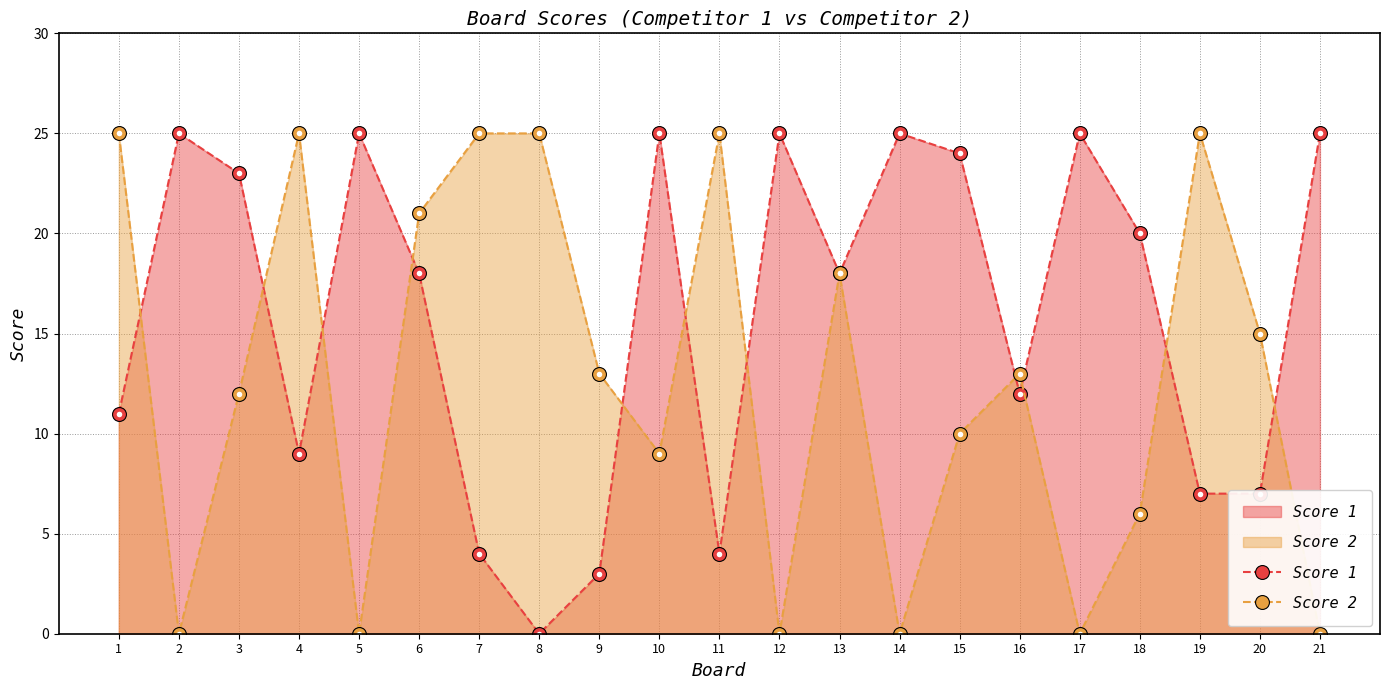

Which has a higher value, 7 or 12?

12